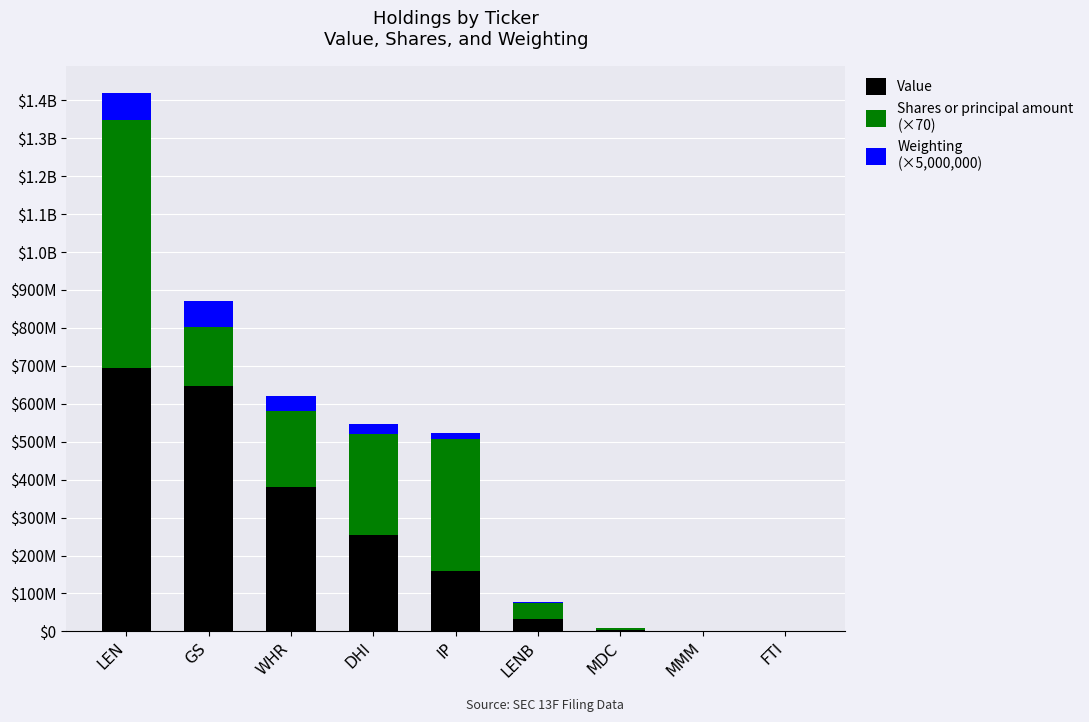

Does the chart contain stacked bars?

Yes